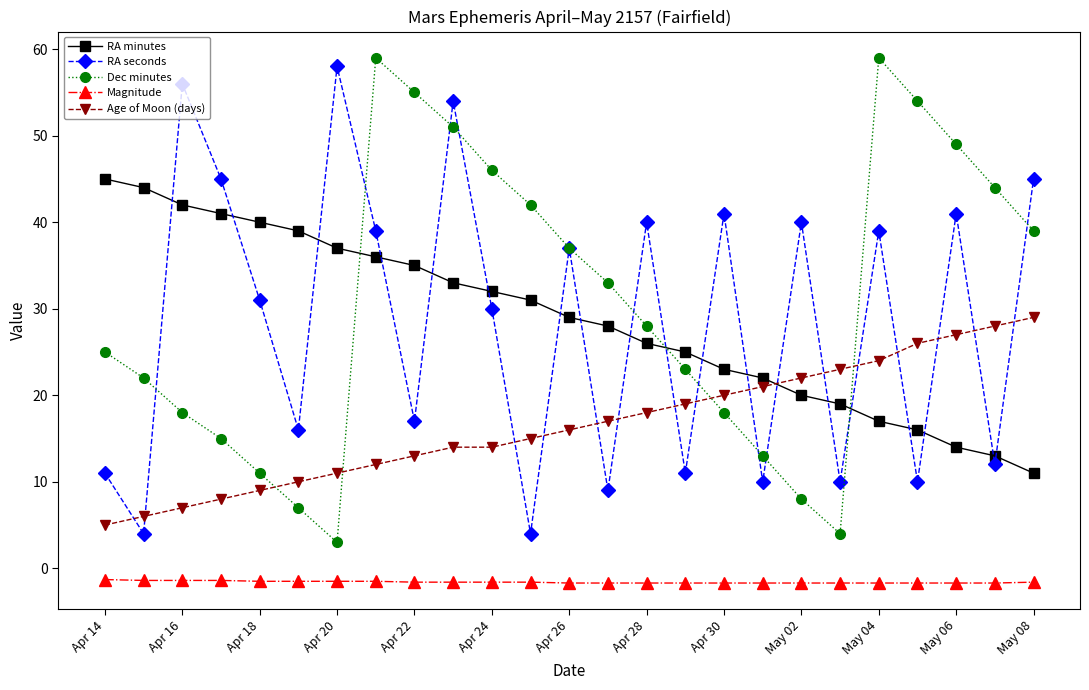

List the series in order of their peak value, lowest first.

Magnitude, Age of Moon (days), RA minutes, RA seconds, Dec minutes